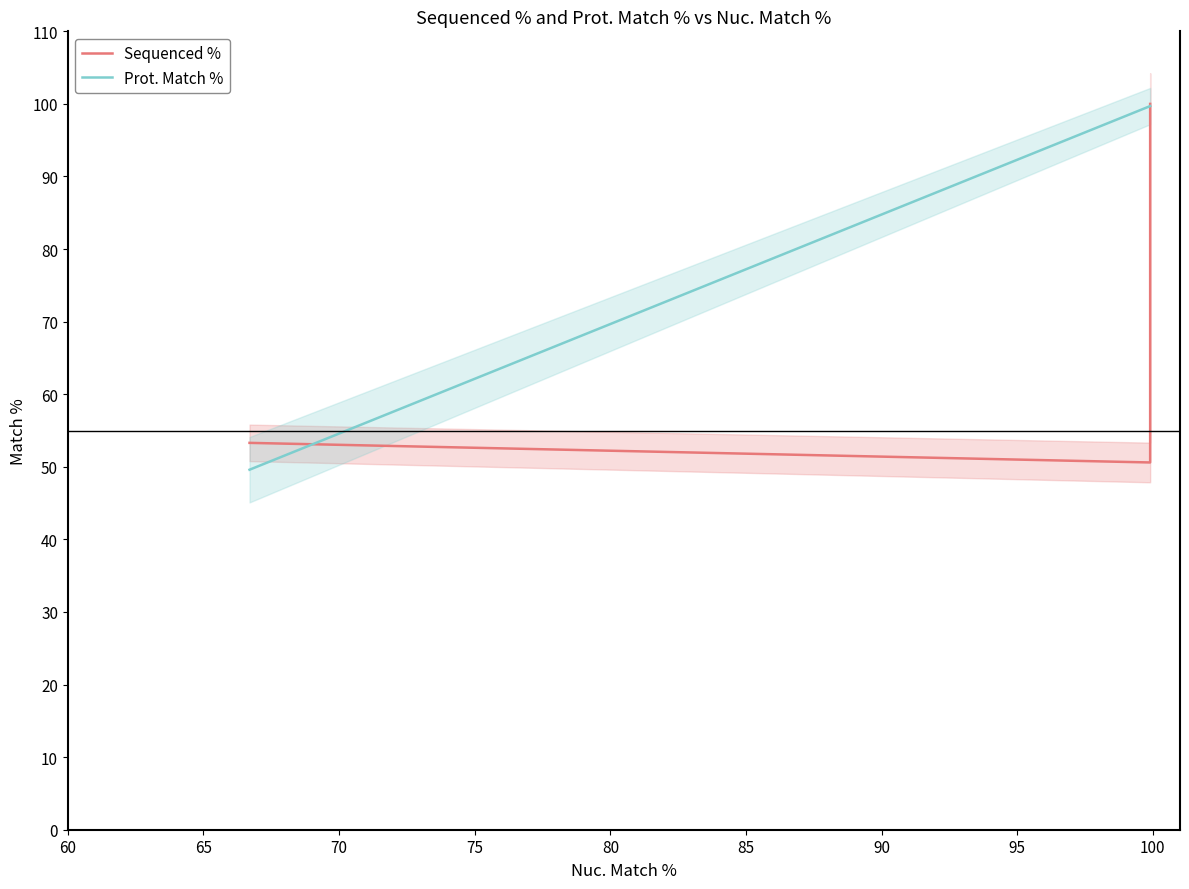

Between 60 and 70, which series saw the biggest shift?

Prot. Match %